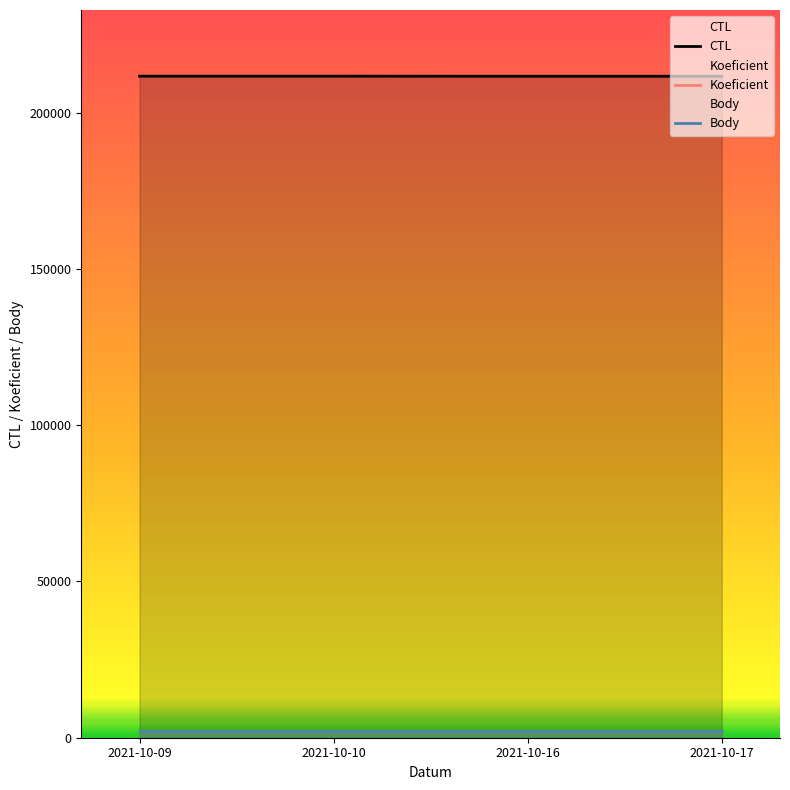

What is the spread (max minus min) of values at 2021-10-10?

209515.7